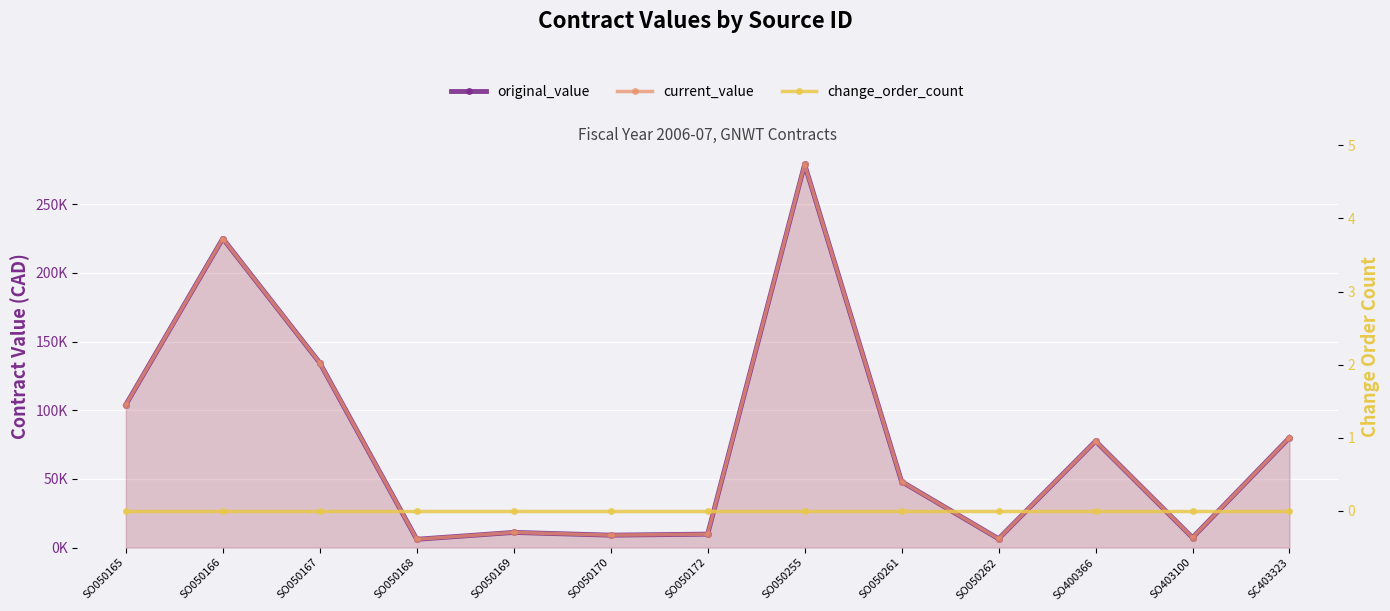

In current_value, how many points are lower than both neighbors (excluding endpoints)?

4